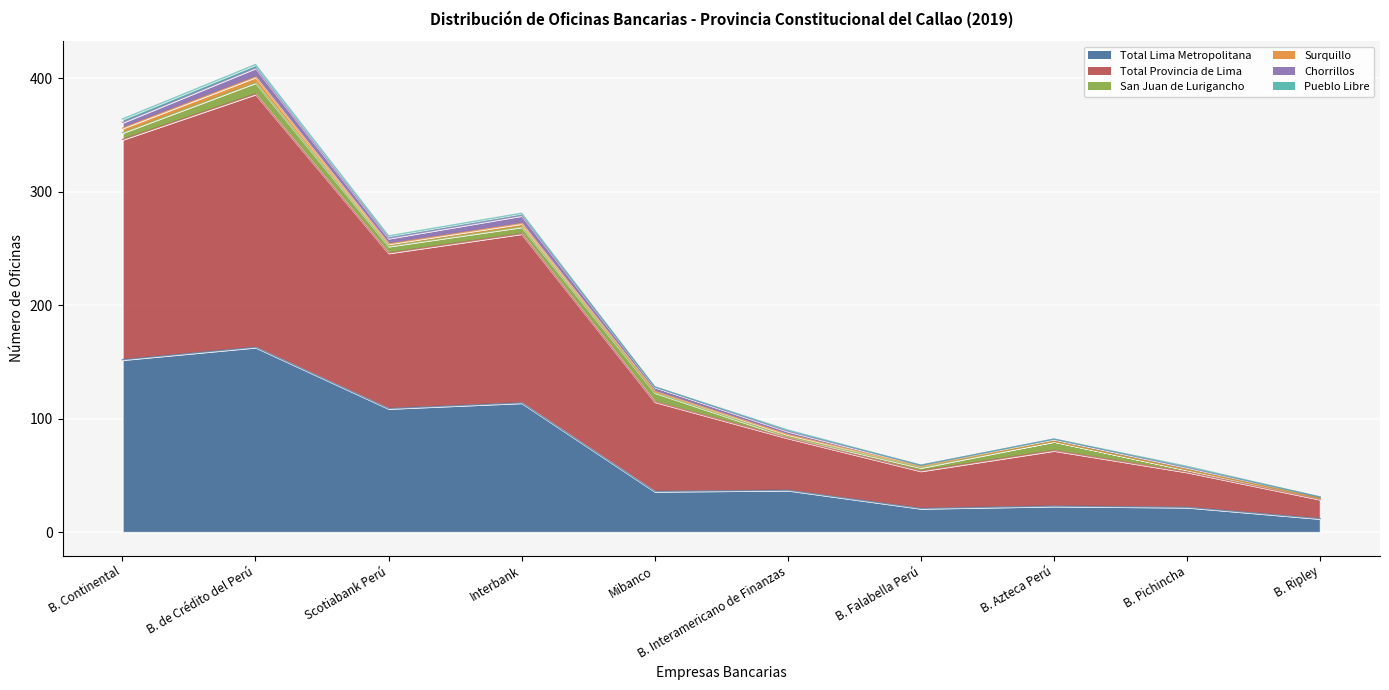

True or false: Total Lima Metropolitana has more than 1 interior local peaks.

True